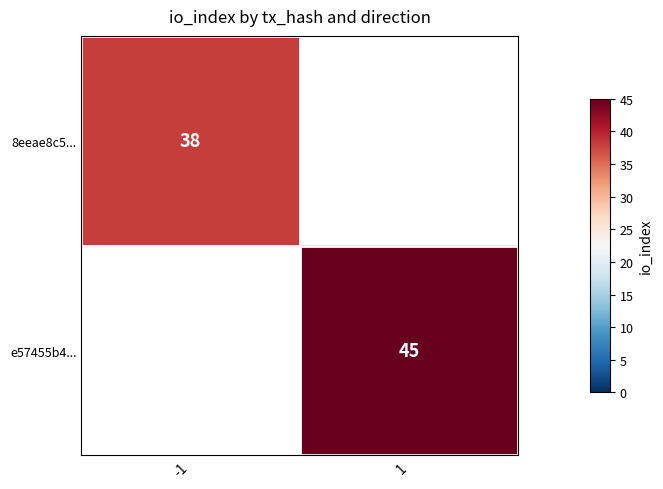

The 8eeae8c5... series shows 20 at -1. True or false?

False